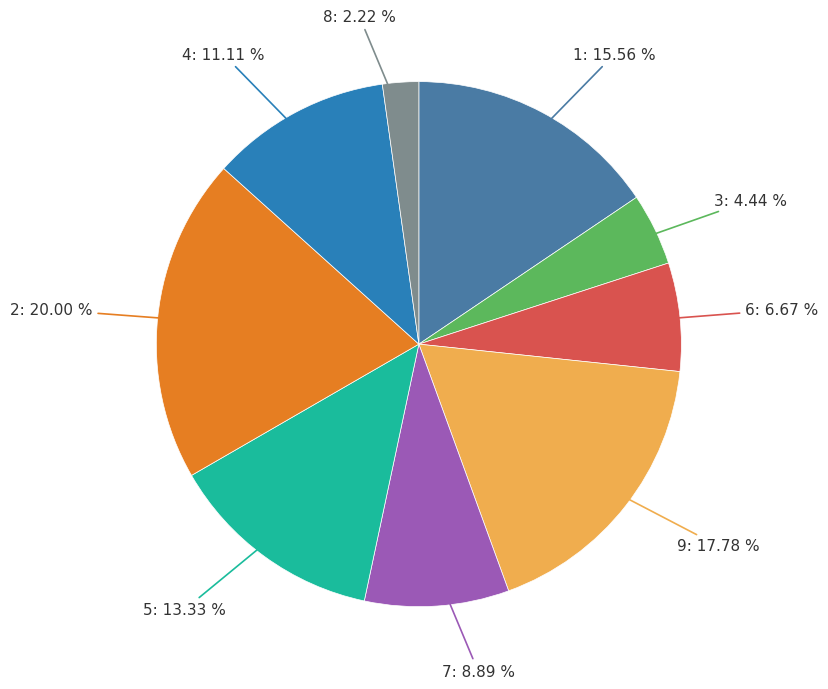

Count the number of slices in the pie.

9